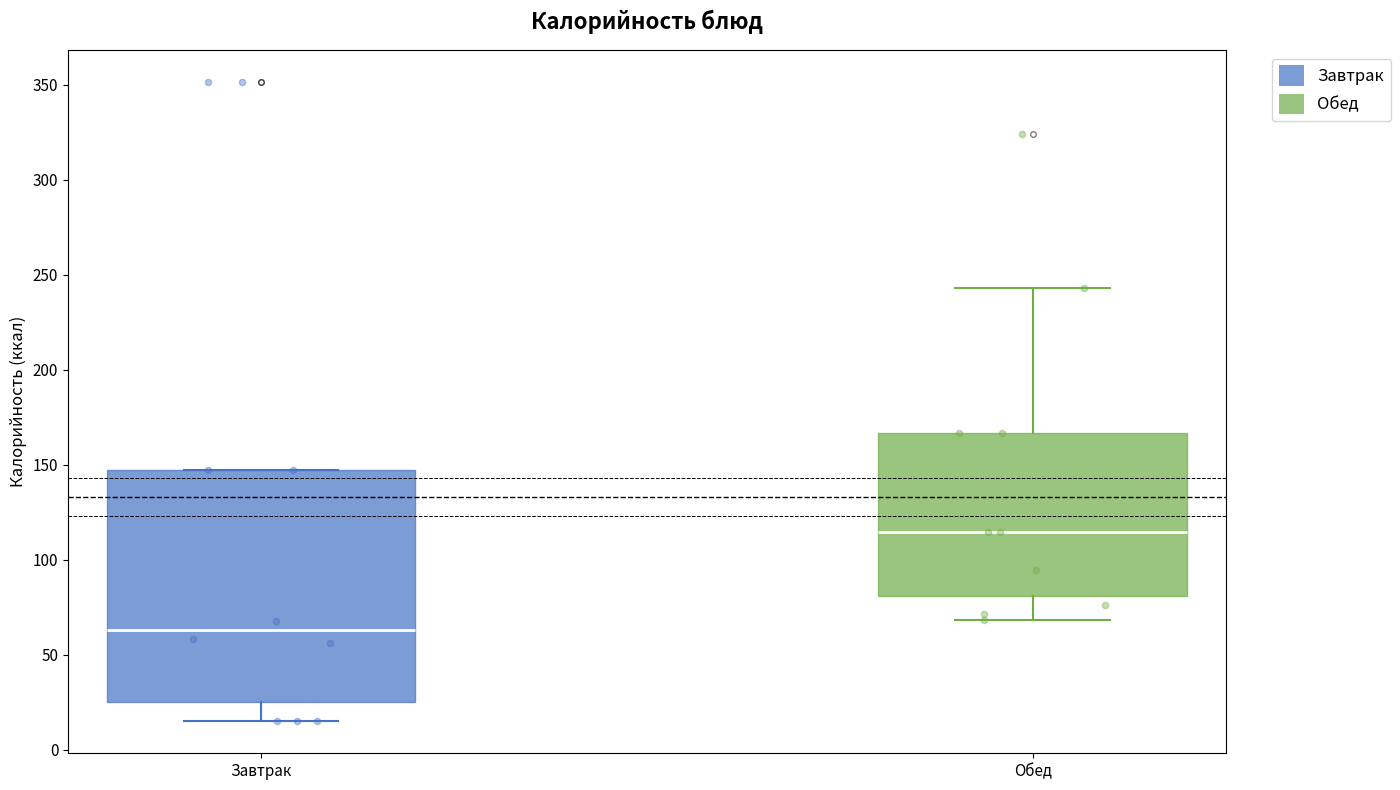

Reading left to right, transcribe this box plot: for each box, give where its median line is, the range the box spans, and where its two whiskers end, as read against the y-axis. The values are not printed on the chart, so give them approximately, as read against the axis.

Завтрак: median 65, box 25 to 145, whiskers 15 to 145
Обед: median 115, box 80 to 165, whiskers 70 to 245